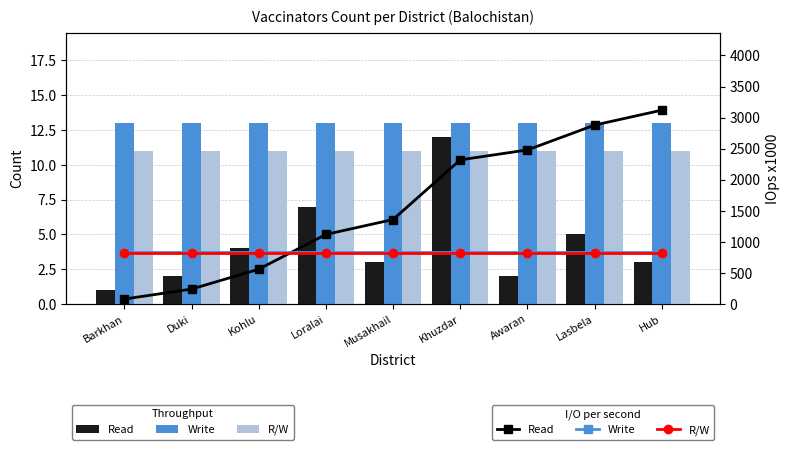

Which series has the largest range (max minus min)?

Read